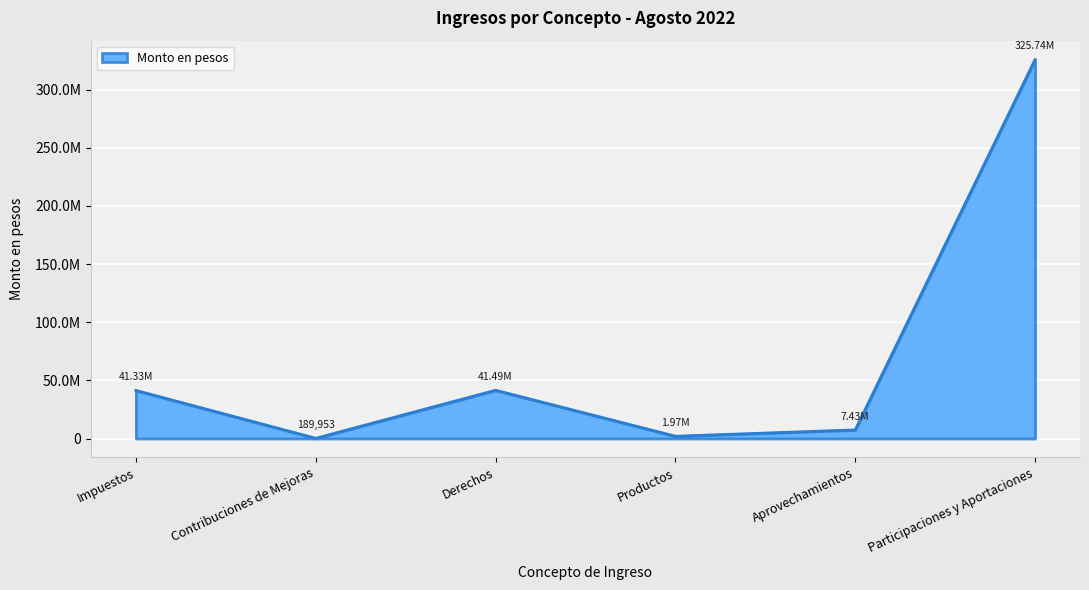

Does the chart display data point markers on the line(s)?

No